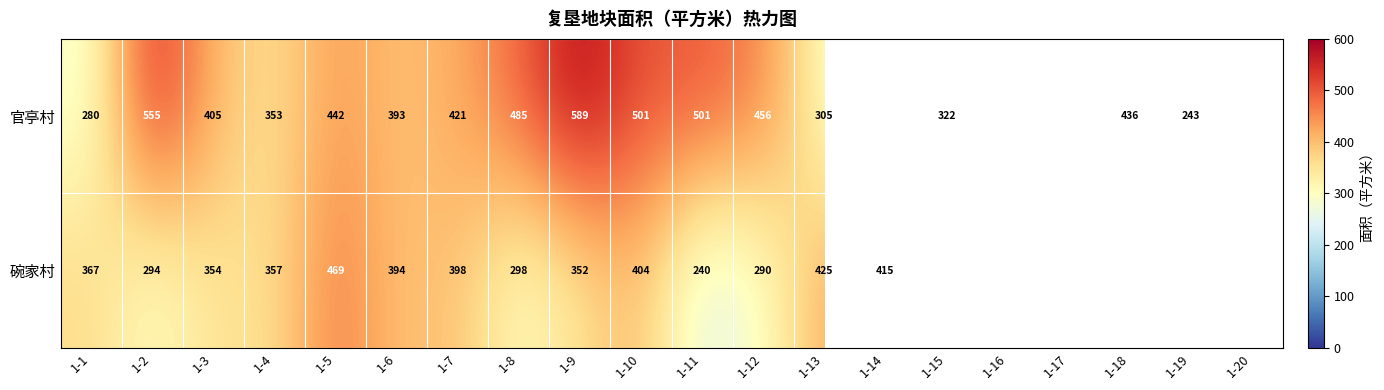

How many values in the 官亭村 series are below 436?

10